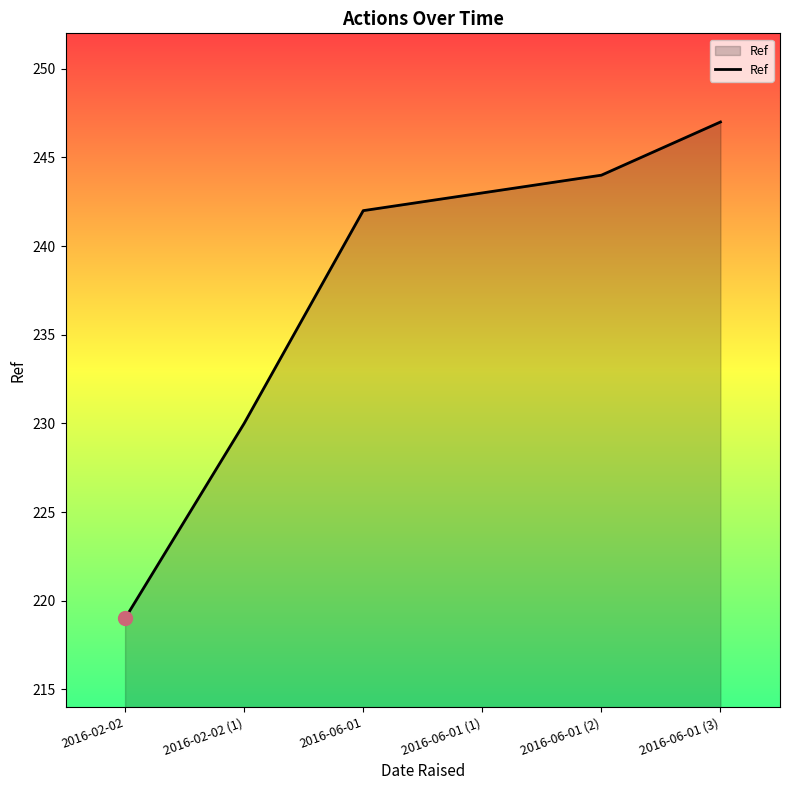

How many distinct data groups are displayed?

1